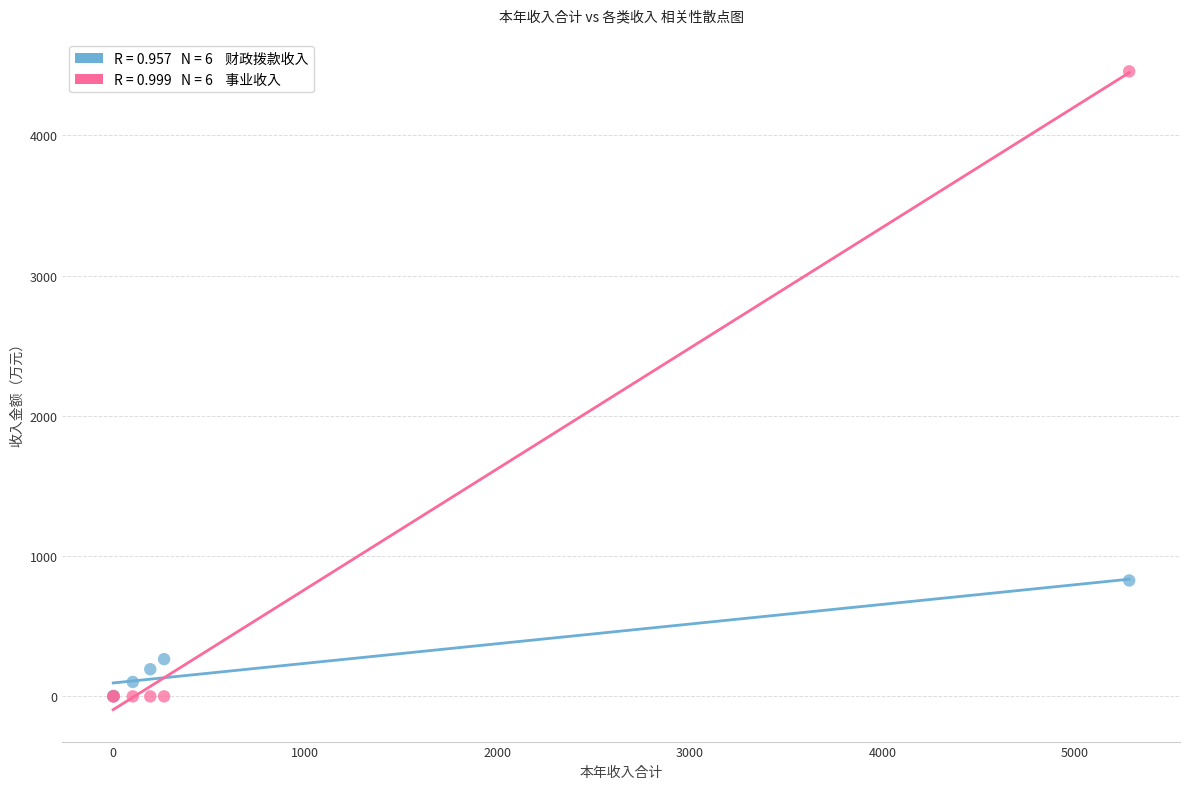

Across all series, what Y value is closest to 2228?

826.5